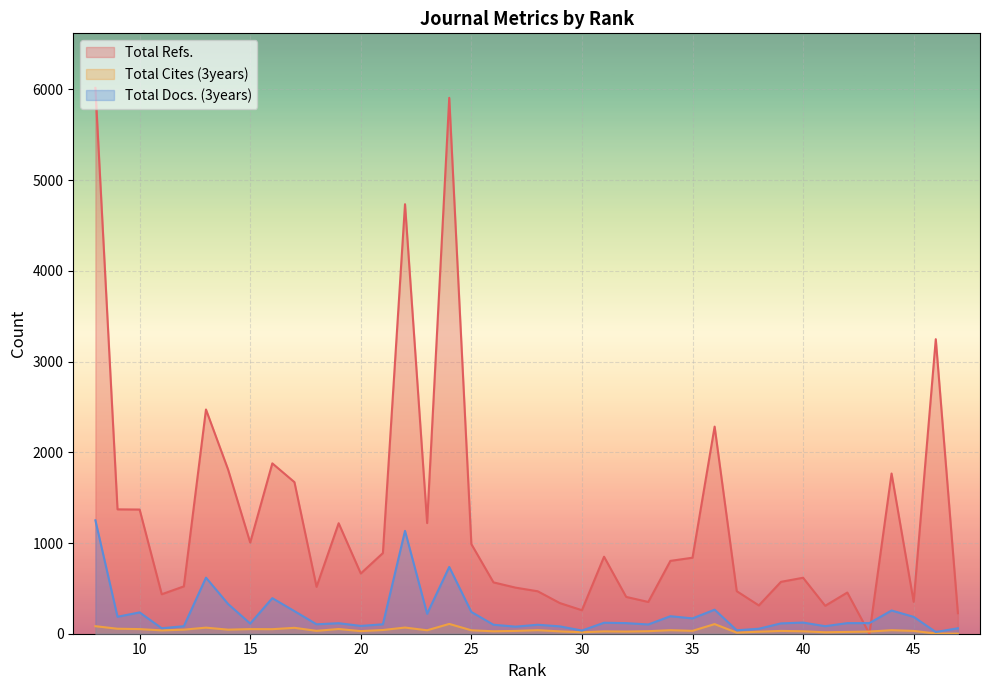

The Total Docs. (3years) series shows 81 at 29. True or false?

True